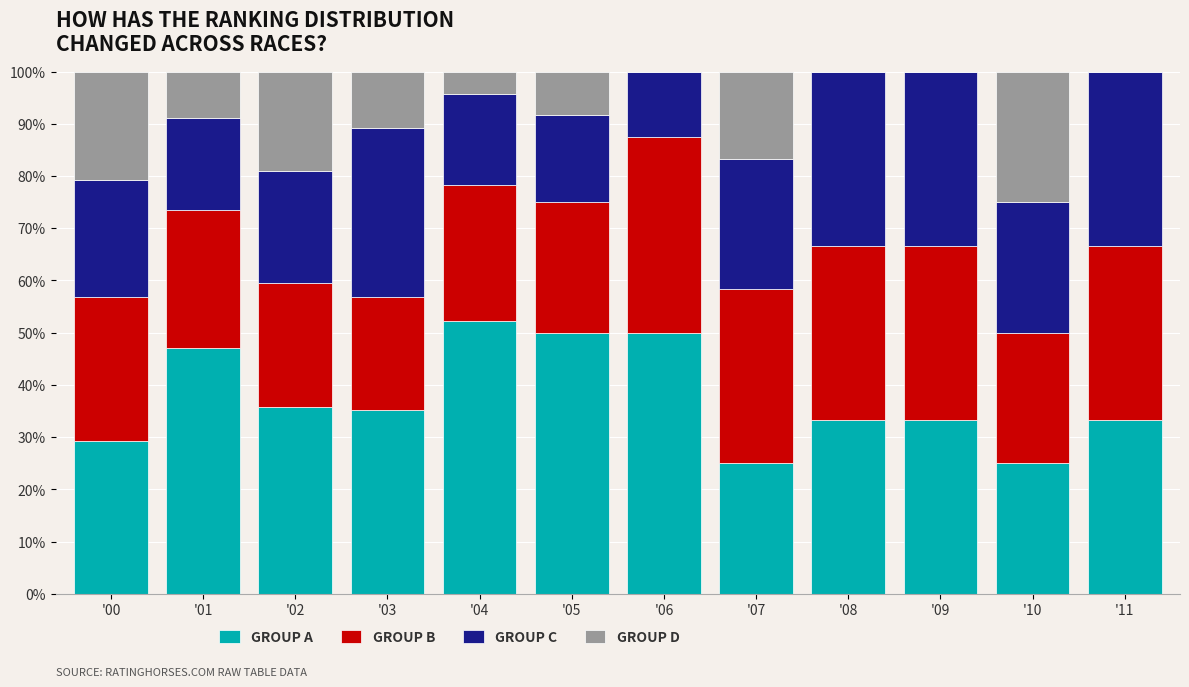

What is the total value across all series at '08?

100.0